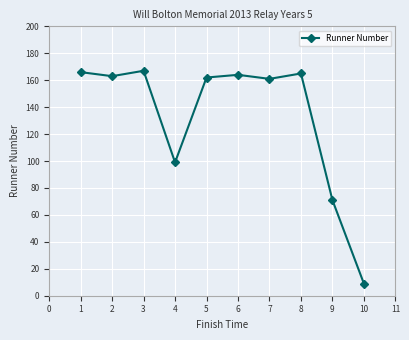

Is it true that the value at 4 is 99?

True